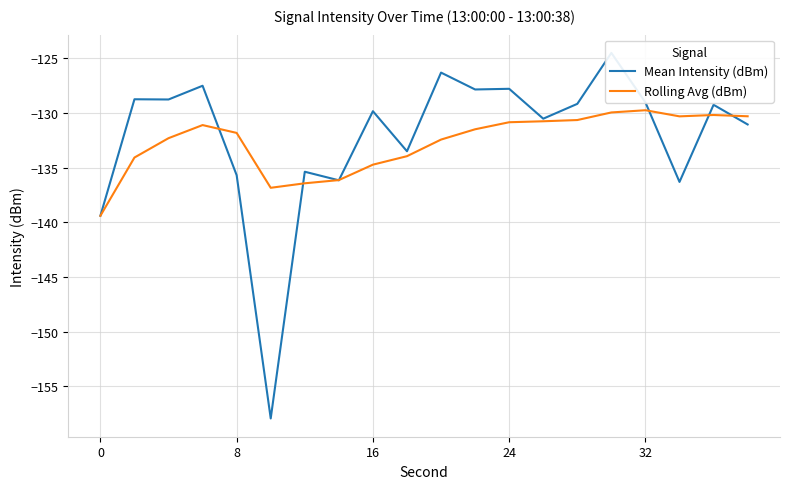

What is the highest value of the Rolling Avg (dBm) series?

-129.8